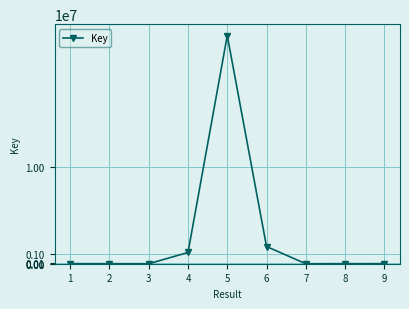

The value at 5 is 38929084. True or false?

False